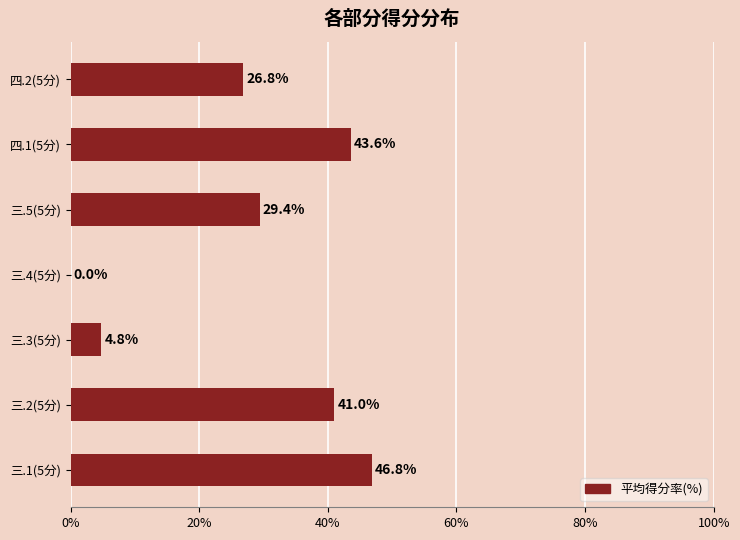

Which label corresponds to the largest value in the chart?

三.1(5分)